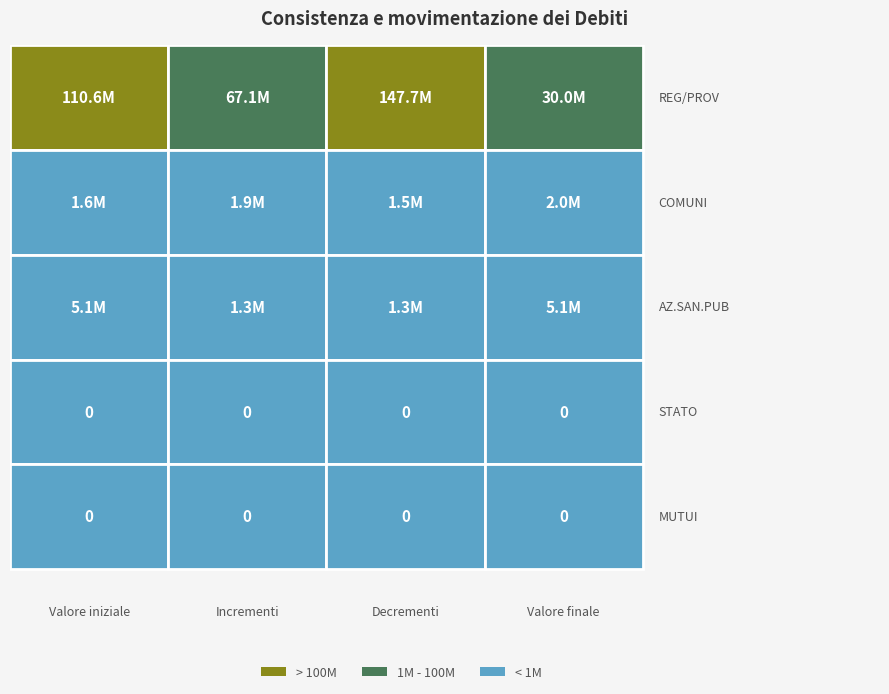

Is it true that DEBITI V/COMUNI equals 2443707 at 0?

False